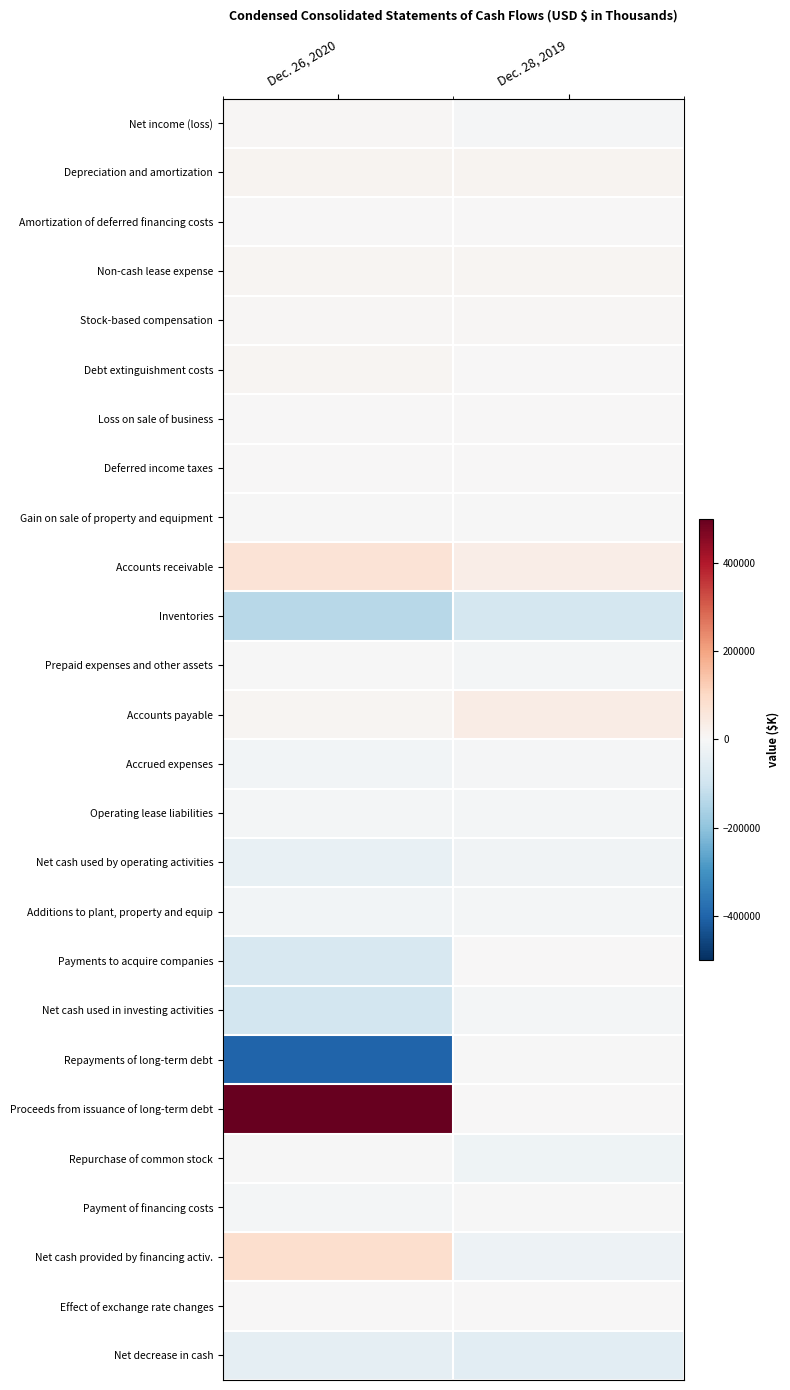

Count the number of categories in the chart.

2